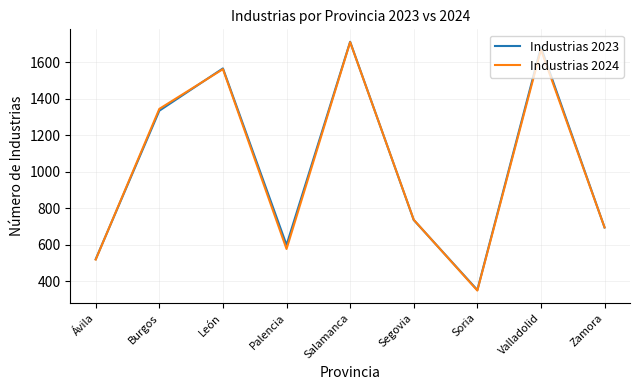

Between Burgos and León, which series saw the biggest shift?

Industrias 2023